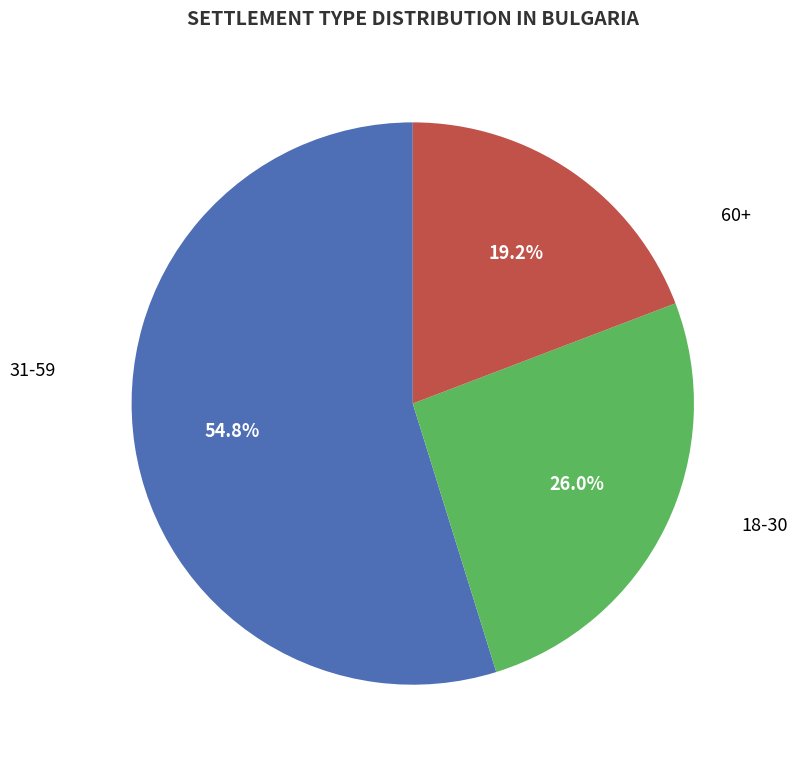

Does any single category account for the majority?

Yes